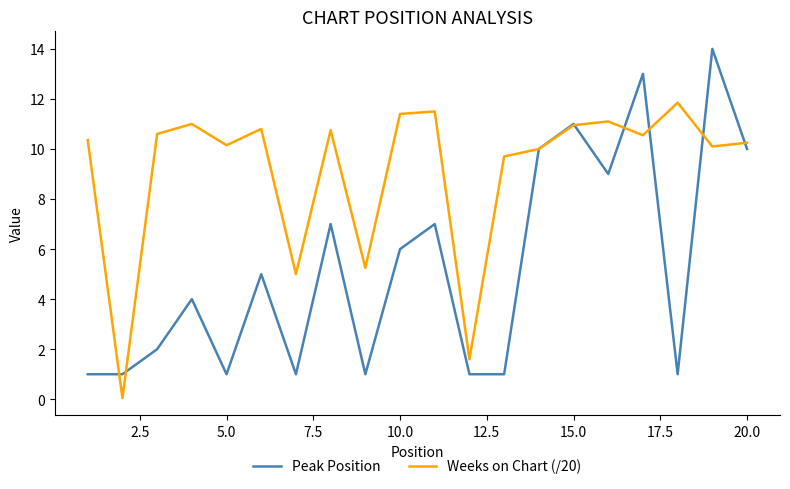

Which series has the widest spread of values?

Peak Position